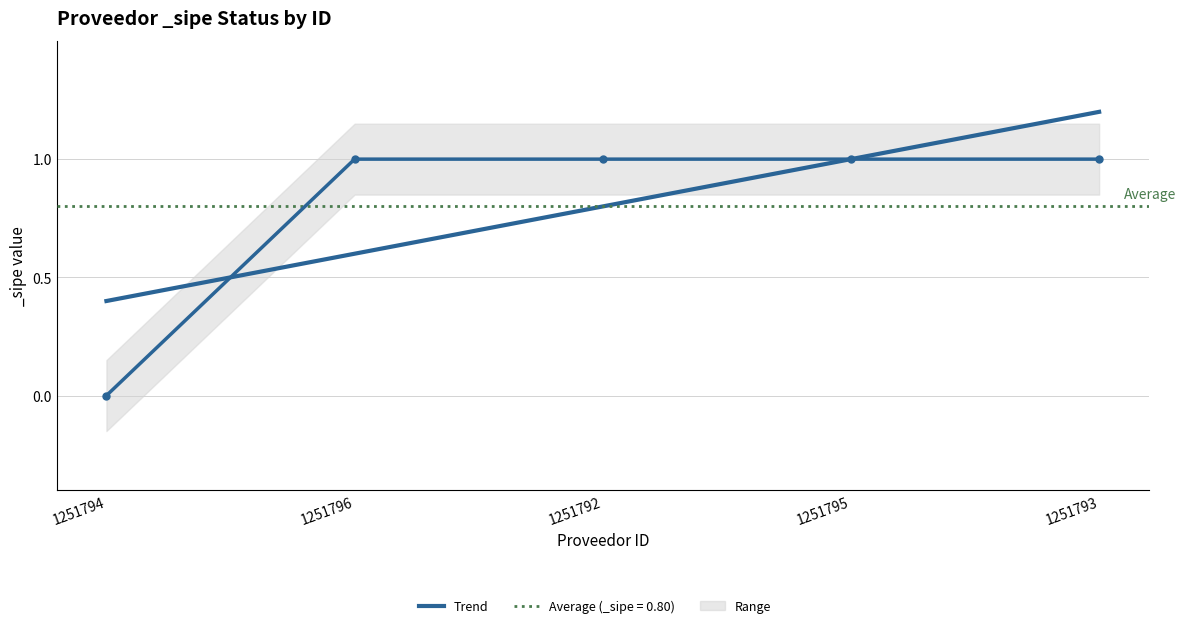

Is it true that the value at 1251793 is 1?

True